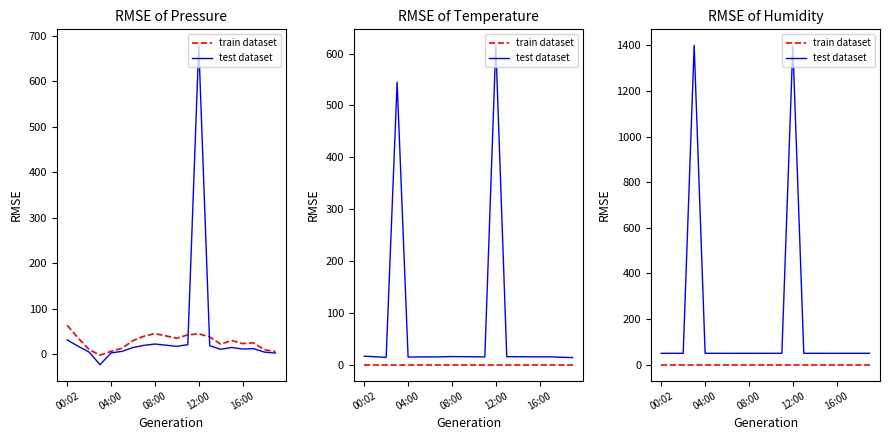

What is the sum of all test dataset values?

3700